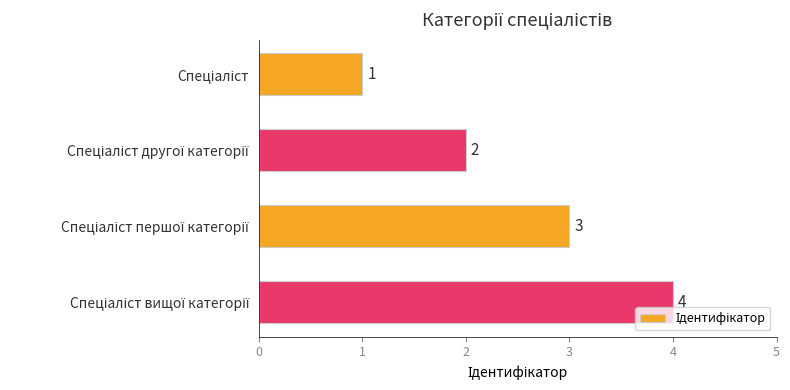

How many values are between 2 and 4?

3